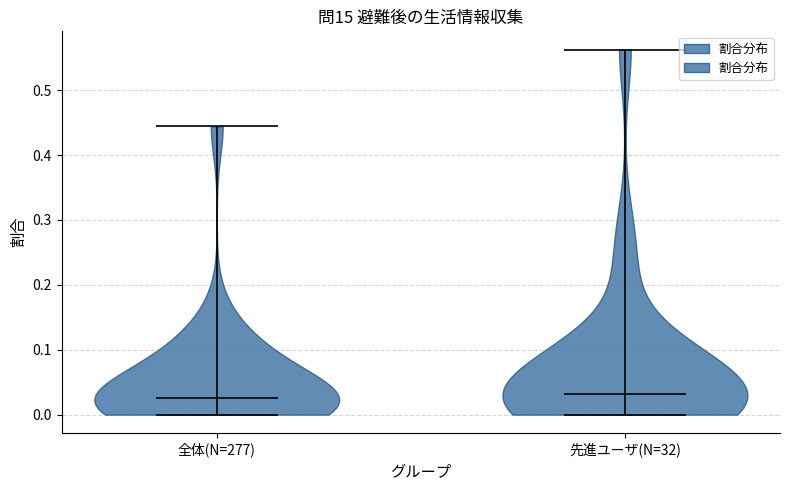

Reading left to right, read every violin against the y-axis: where its median line is, and the lowest and highest points it reaches. The values are not printed on the chart, so give them approximately, as read against the axis.

全体(N=277): median line 0.03, lowest point 0.00, highest point 0.44
先進ユーザ(N=32): median line 0.03, lowest point 0.00, highest point 0.56